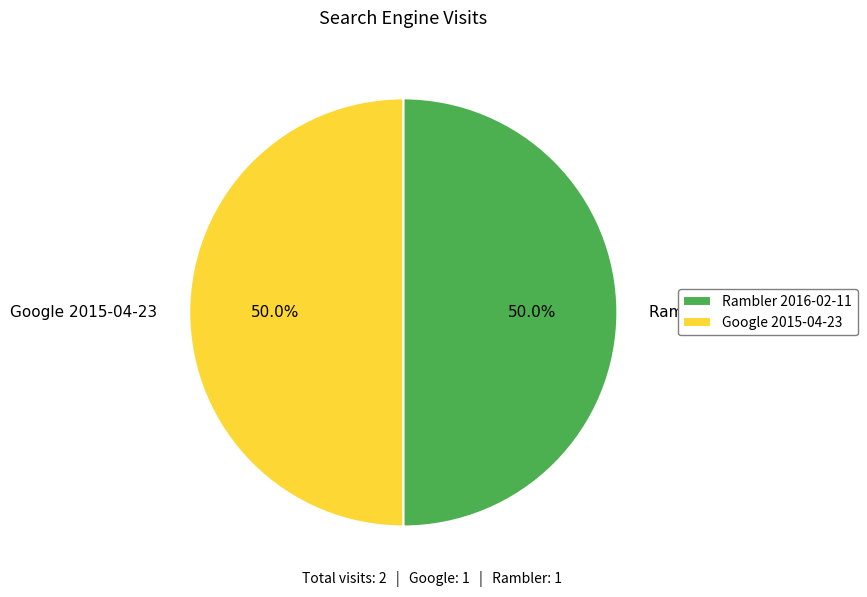

Approximately how many times larger is the value at Google 2015-04-23 compared to Rambler 2016-02-11?

1.0